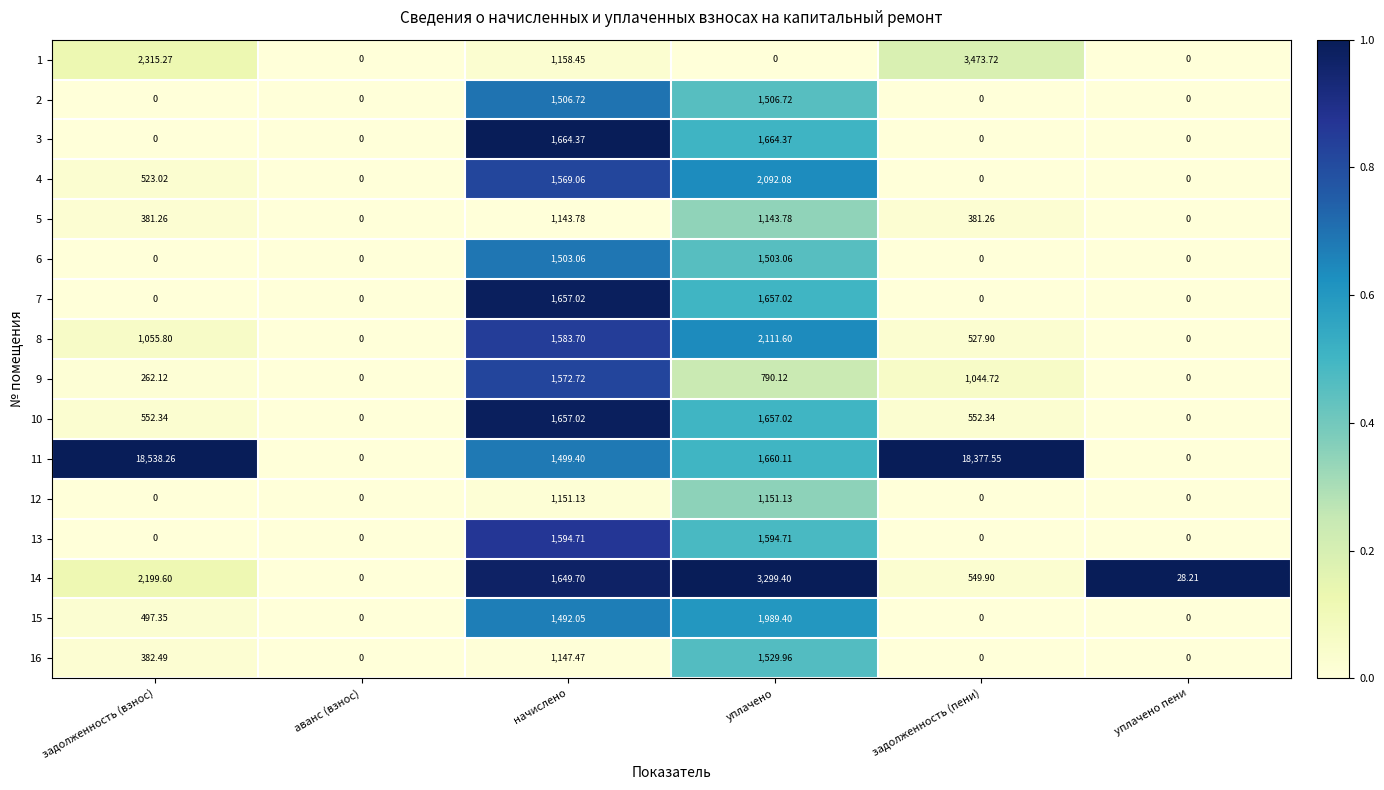

What is the difference between the highest and lowest values at начислено?

520.6